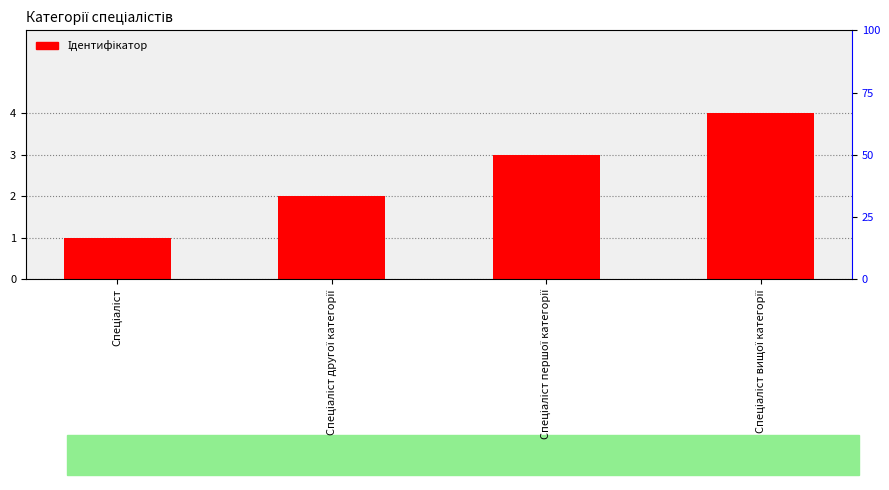

Are the bars grouped side by side (vs. stacked)?

No